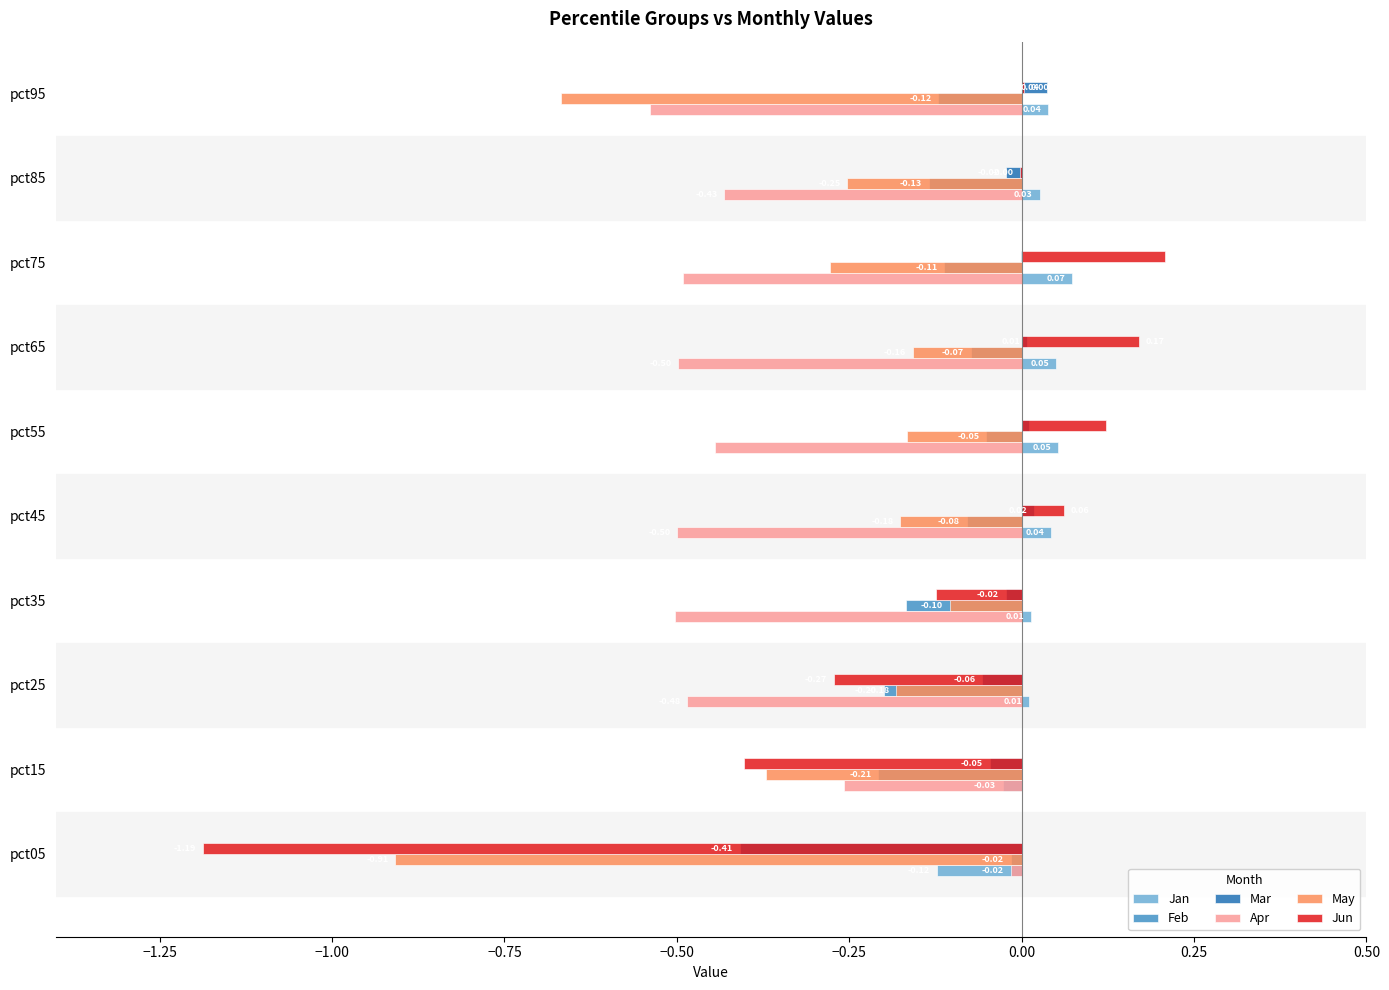

What is the sum of all Apr values?

-4.2